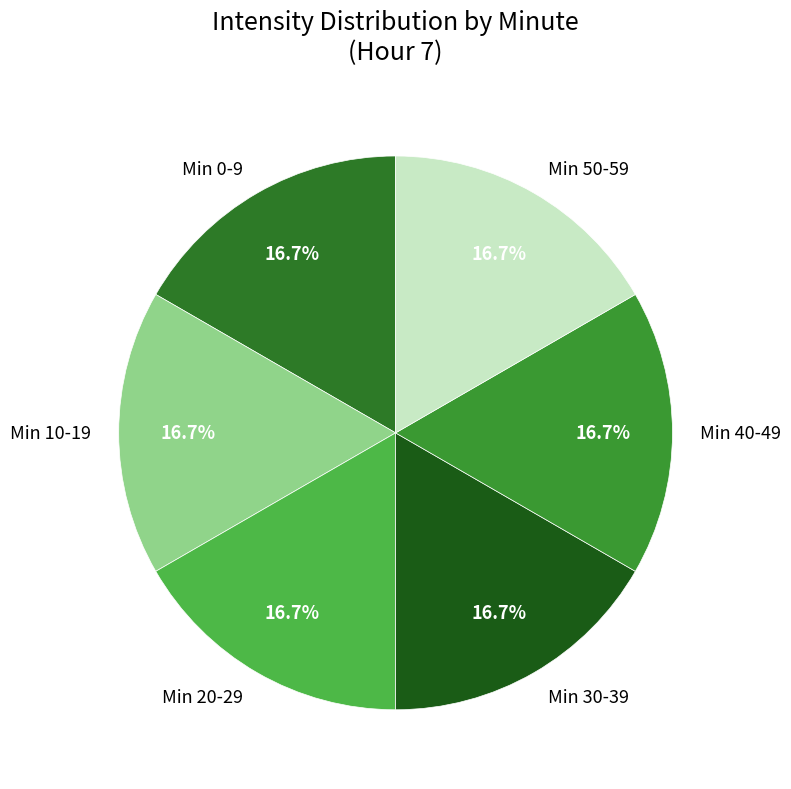

Approximately how many times larger is the value at Min 0-9 compared to Min 50-59?

1.0